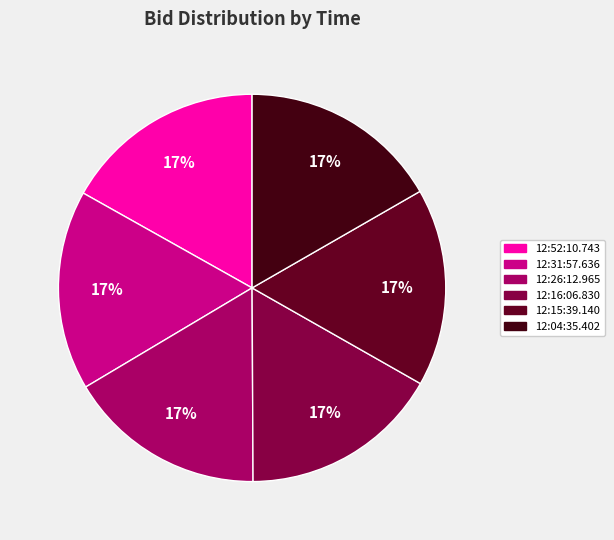

How many slices are in this pie chart?

6